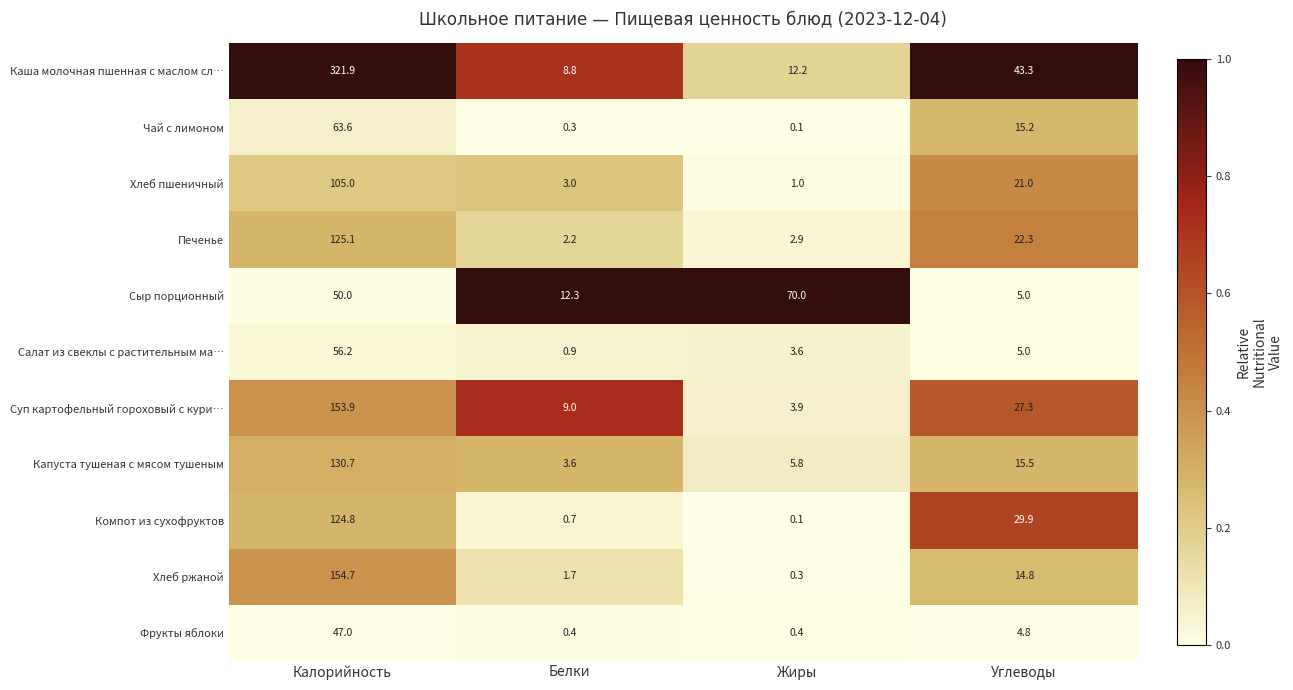

At Калорийность, list the series in order from smallest to largest.

Фрукты яблоки, Сыр порционный, Салат из свеклы с растительным ма…, Чай с лимоном, Хлеб пшеничный, Компот из сухофруктов, Печенье, Капуста тушеная с мясом тушеным, Суп картофельный гороховый с кури…, Хлеб ржаной, Каша молочная пшенная с маслом сл…